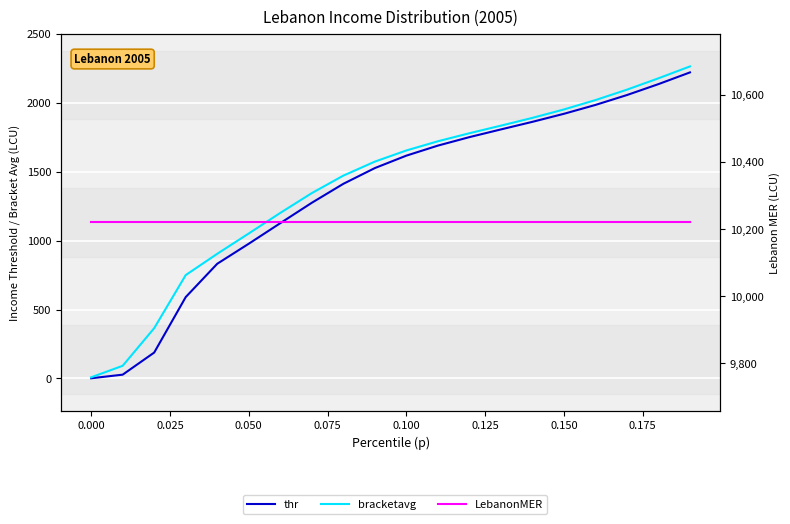

True or false: LebanonMER and bracketavg intersect in this chart.

False